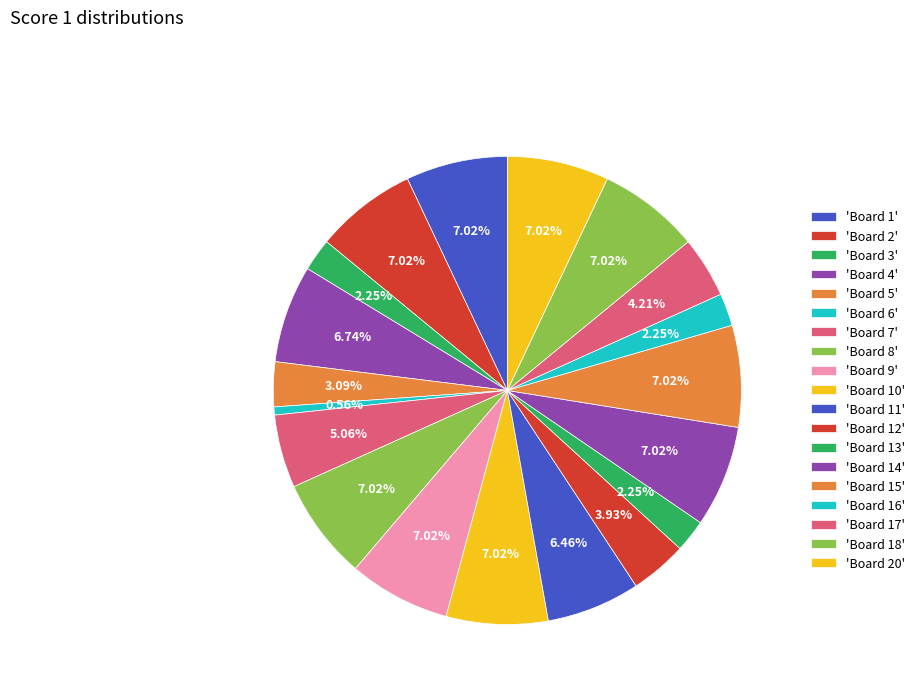

How many segments does this pie chart have?

19